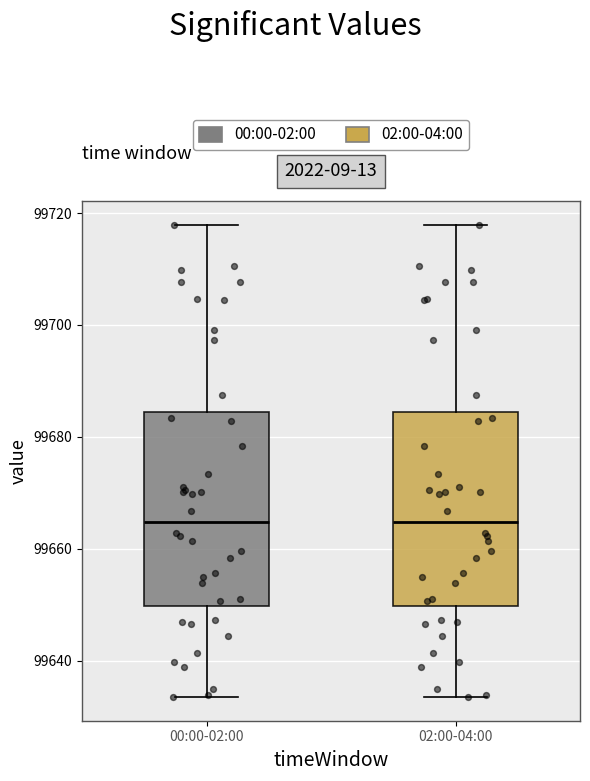

Reading left to right, transcribe this box plot: for each box, give where its median line is, the range the box spans, and where its two whiskers end, as read against the y-axis. The values are not printed on the chart, so give them approximately, as read against the axis.

00:00-02:00: median 99664, box 99650 to 99684, whiskers 99634 to 99718
02:00-04:00: median 99664, box 99650 to 99684, whiskers 99634 to 99718